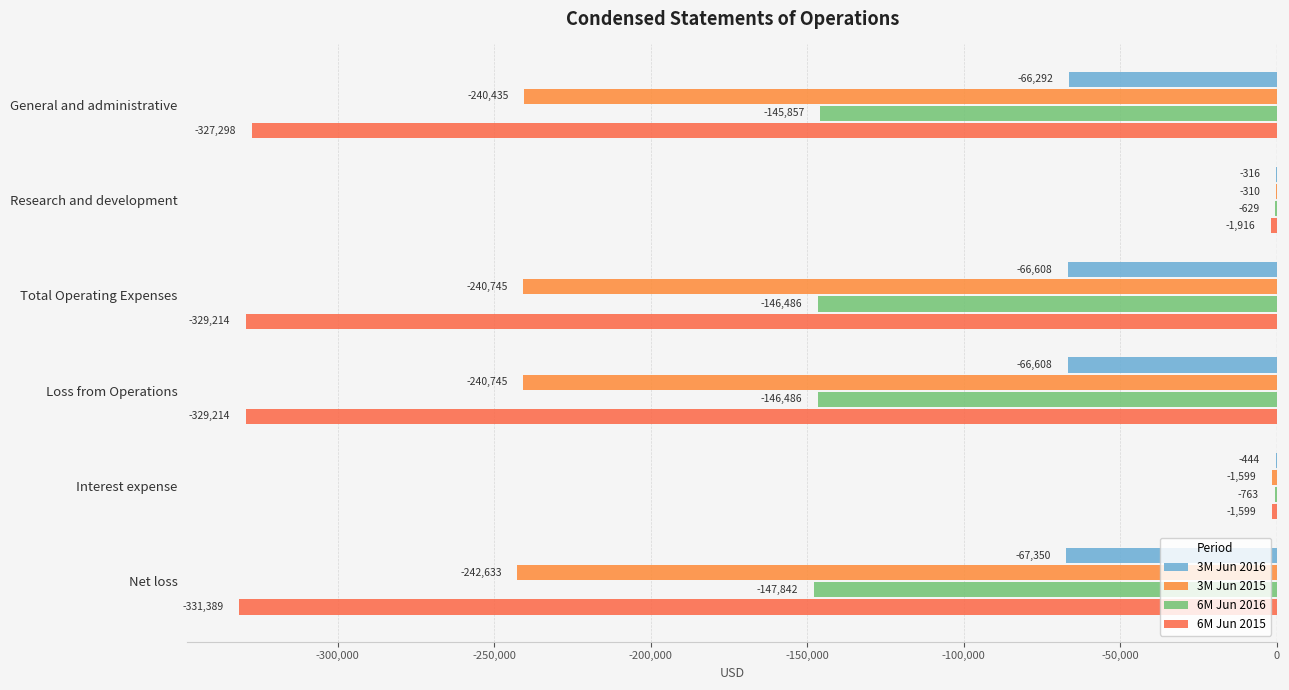

How many data points in 3M Jun 2016 are above -66292?

2